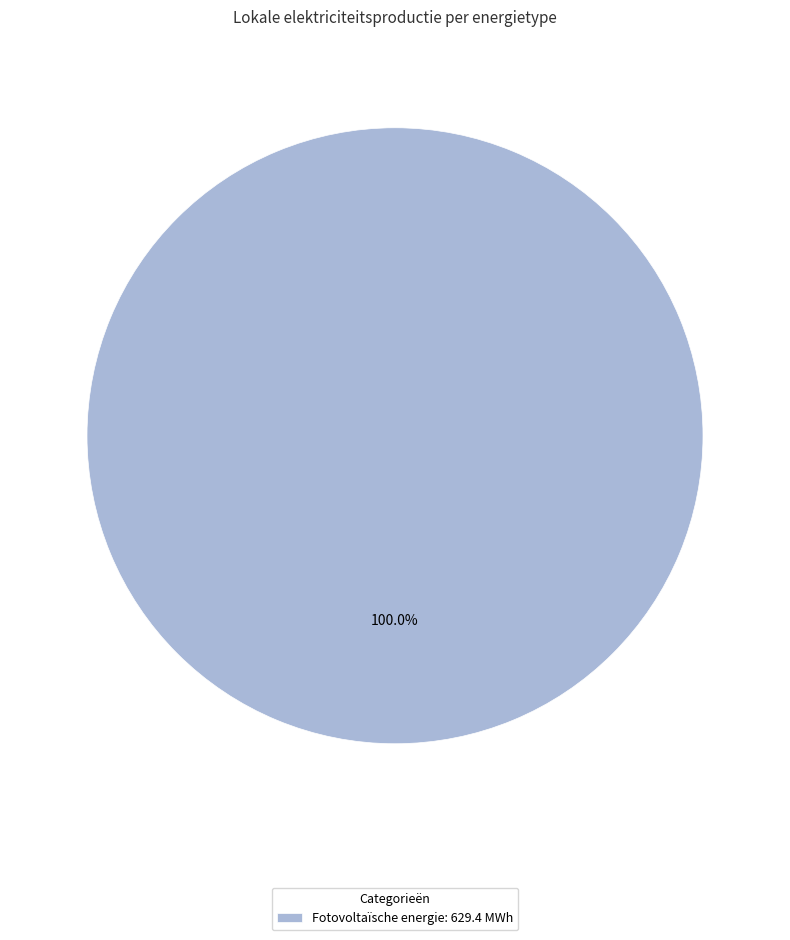

Is there a majority slice in this chart?

Yes